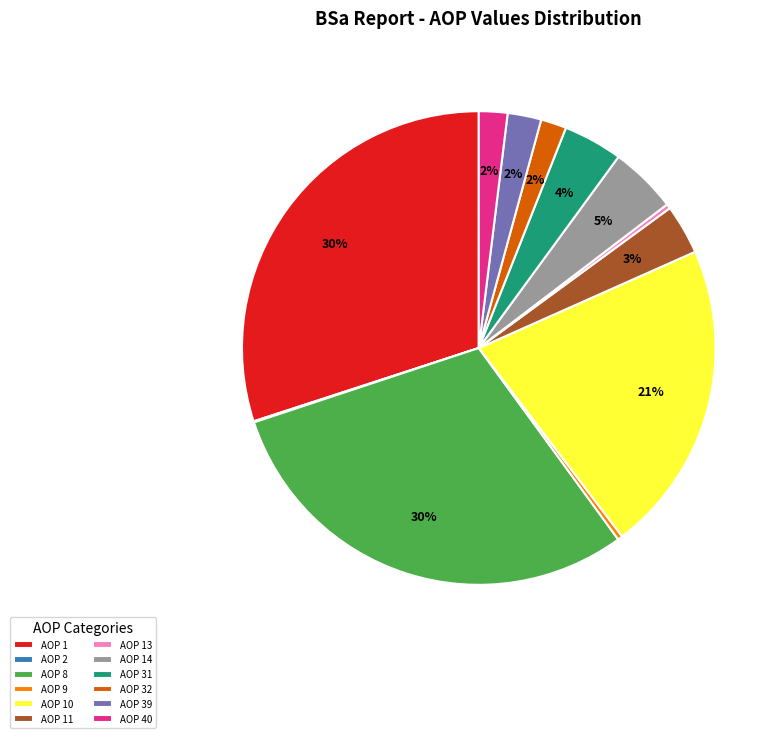

Is there any slice that represents more than half of the pie?

No